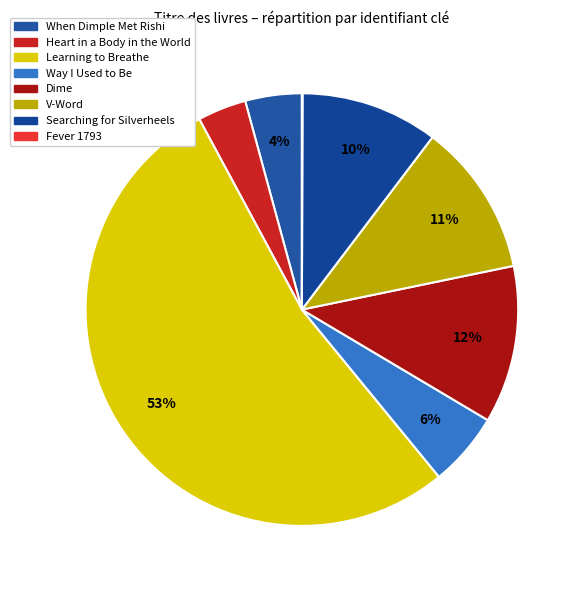

To the nearest percent, what percentage of the pie is Learning to Breathe?

53%